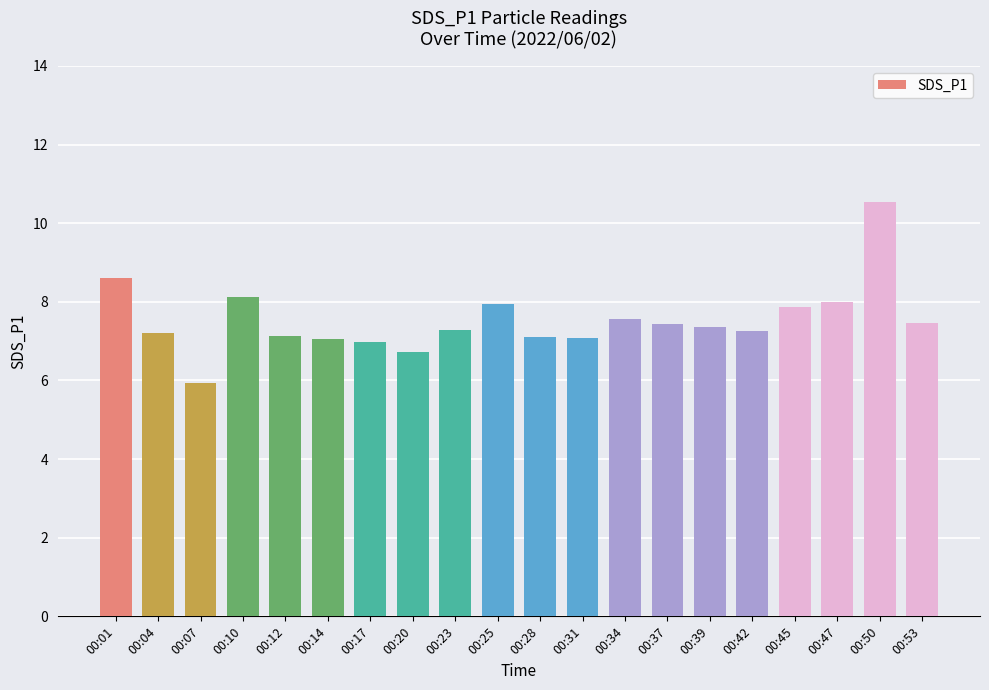

What is the minimum value shown in the chart?

5.9